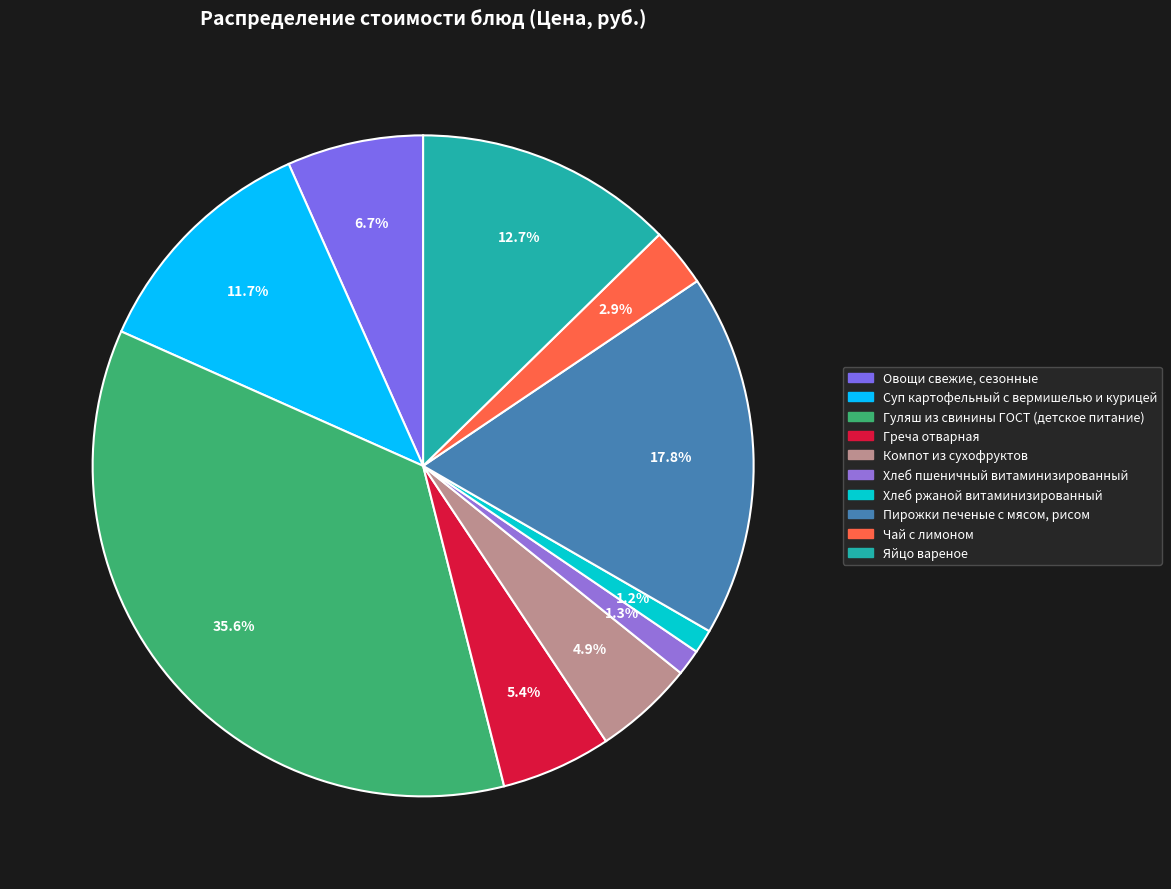

Is there a majority slice in this chart?

No